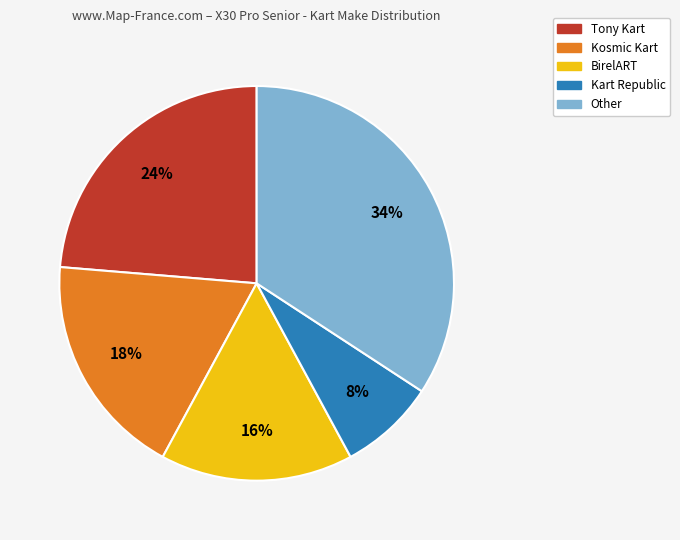

Which has a higher value, Other or Kosmic Kart?

Other